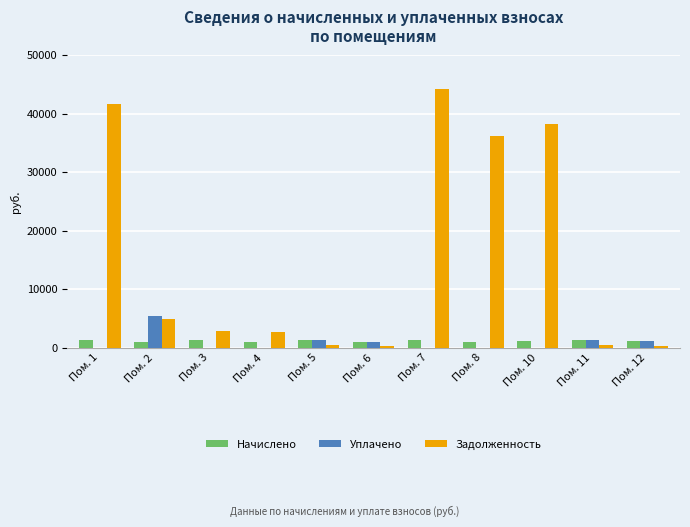

What is the total value across all series at Пом. 3?

4154.2